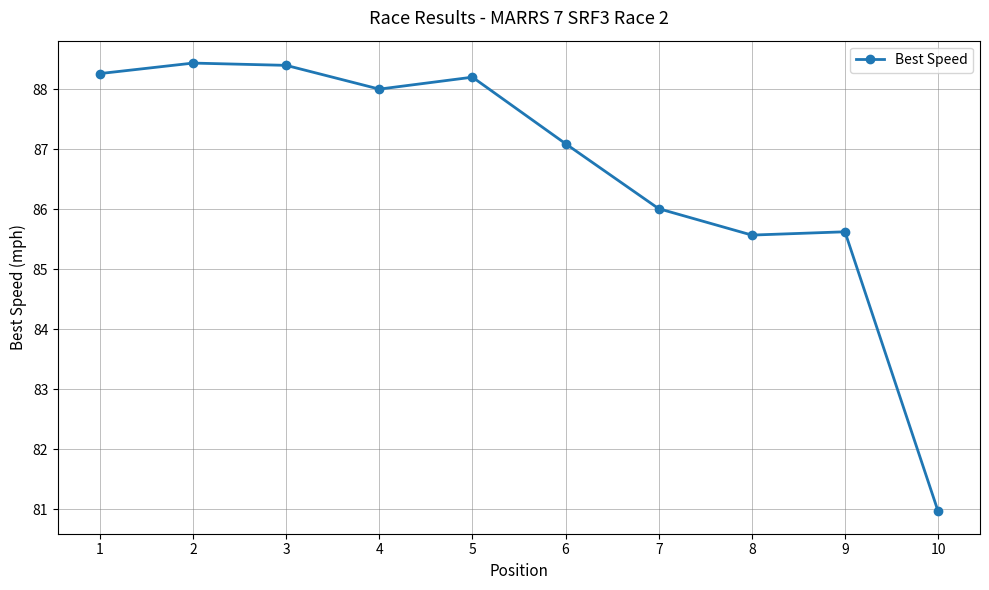

How many values are below 88?

5